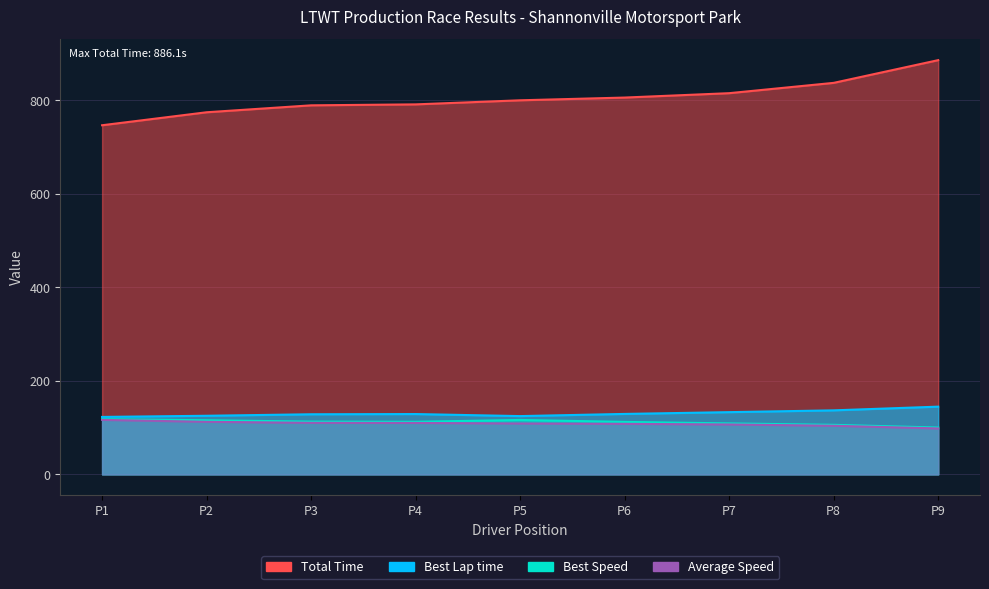

Rank the series by their maximum value, from highest to lowest.

Total Time, Best Lap time, Best Speed, Average Speed